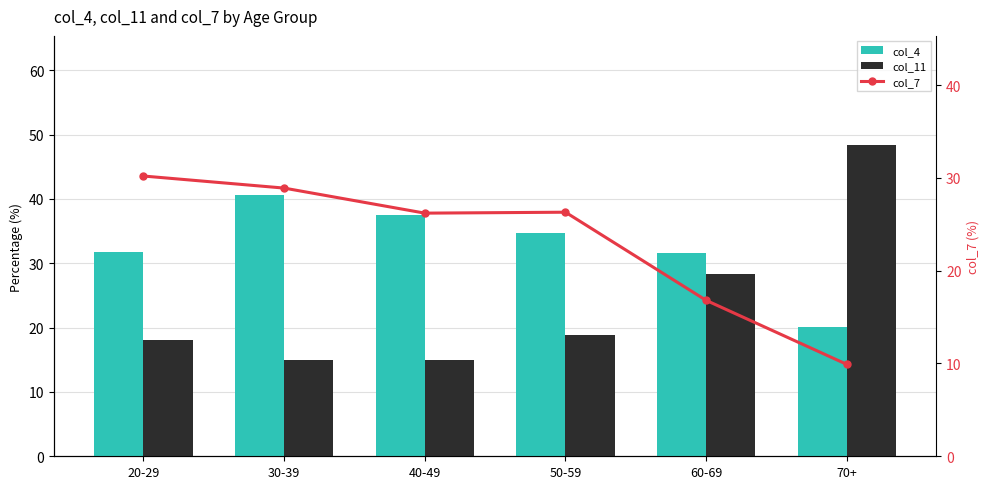

What is the sum of all col_11 values?

143.5